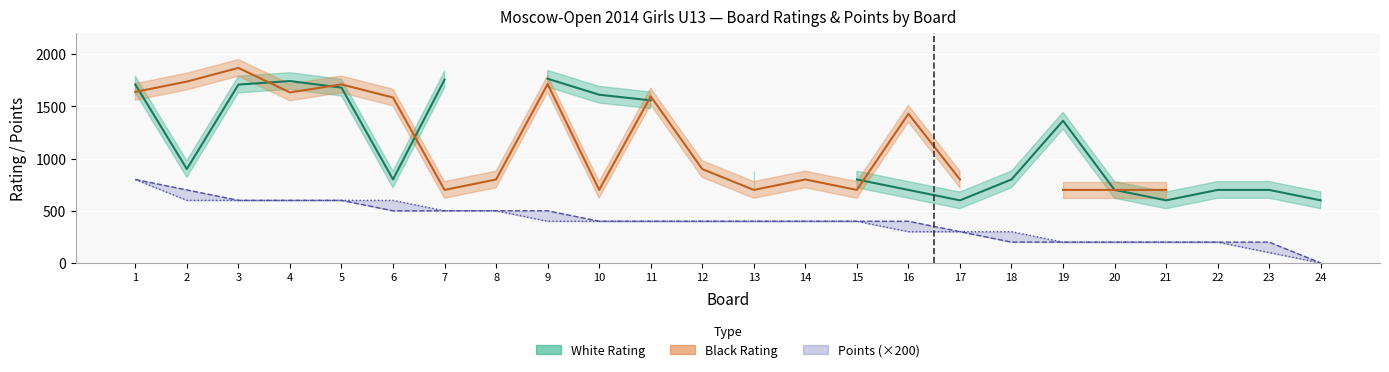

Which has a higher value, 1 or 22?

1